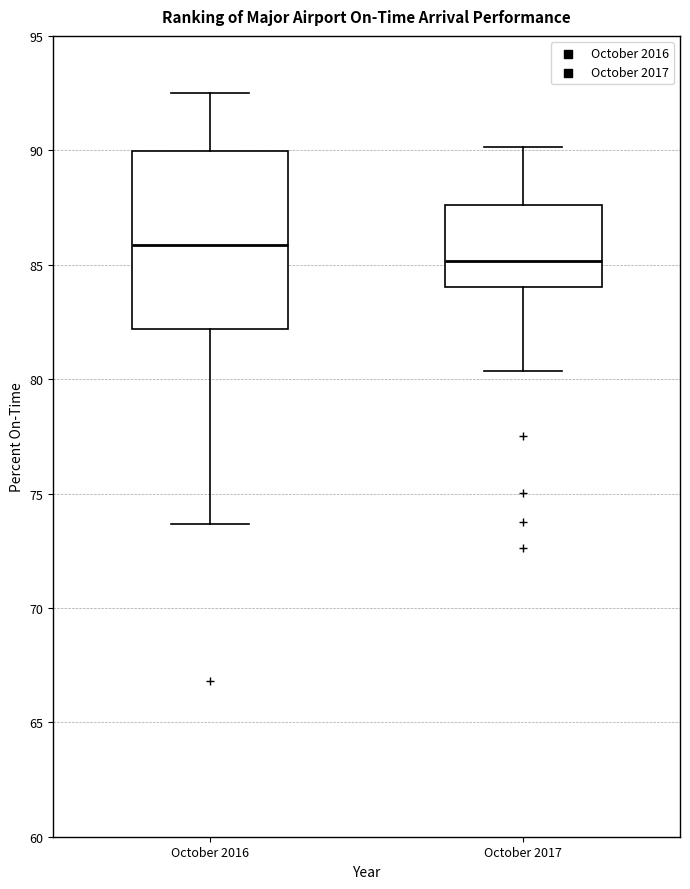

Reading left to right, transcribe this box plot: for each box, give where its median line is, the range the box spans, and where its two whiskers end, as read against the y-axis. The values are not printed on the chart, so give them approximately, as read against the axis.

October 2016: median 86.0, box 82.0 to 90.0, whiskers 73.5 to 92.5
October 2017: median 85.0, box 84.0 to 87.5, whiskers 80.5 to 90.0